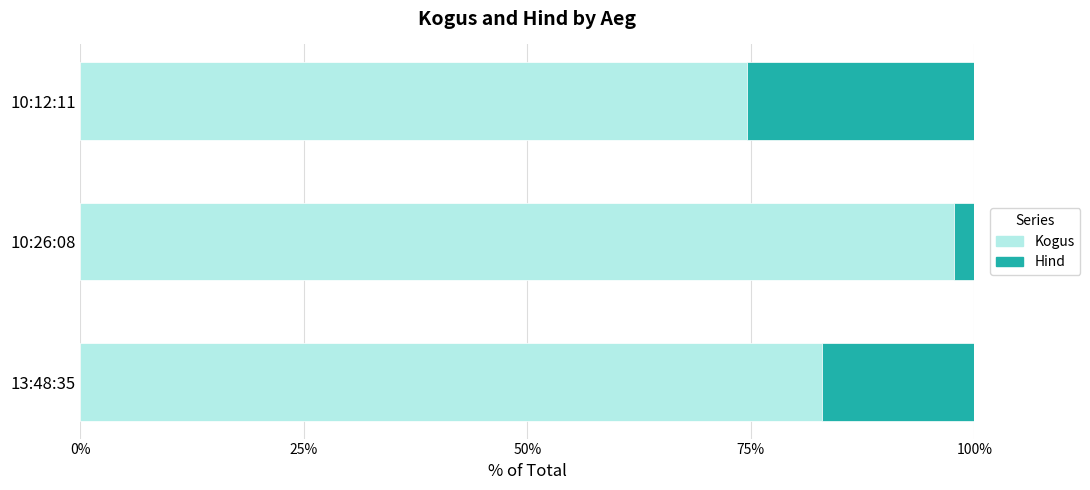

What is the total value across all series at 10:12:11?

100.0